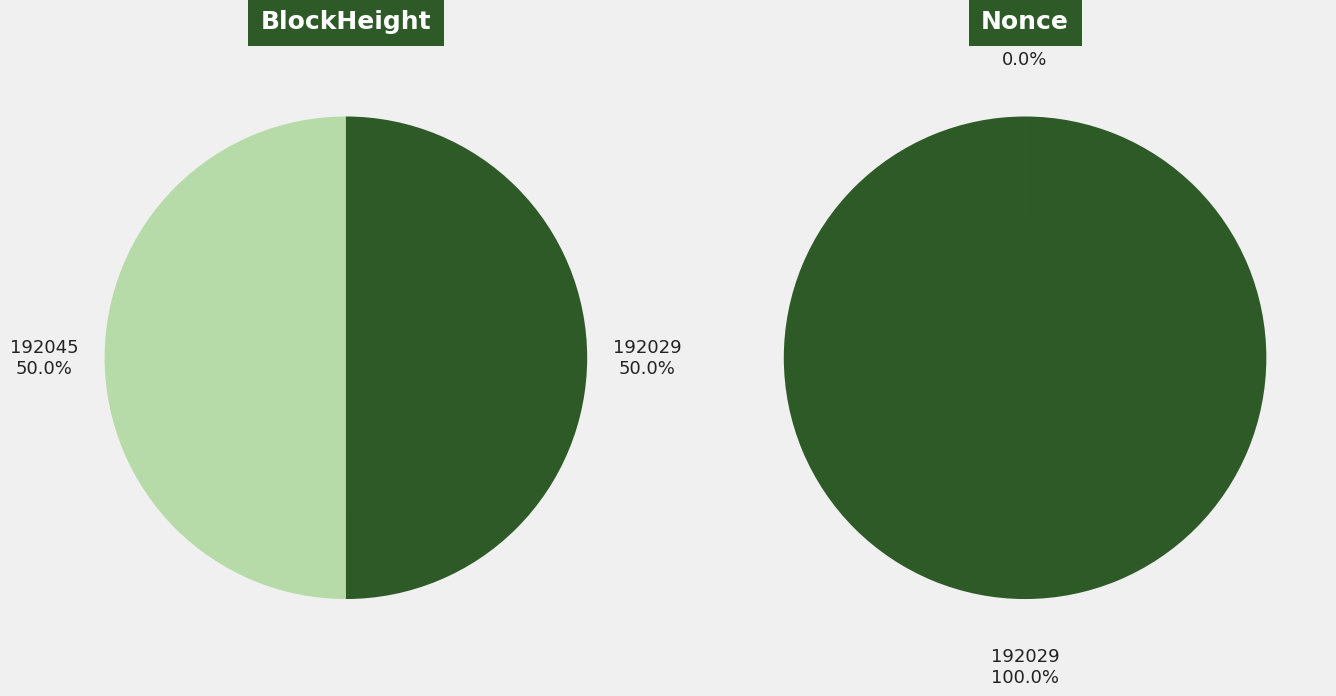

Which series has the widest spread of values?

Nonce